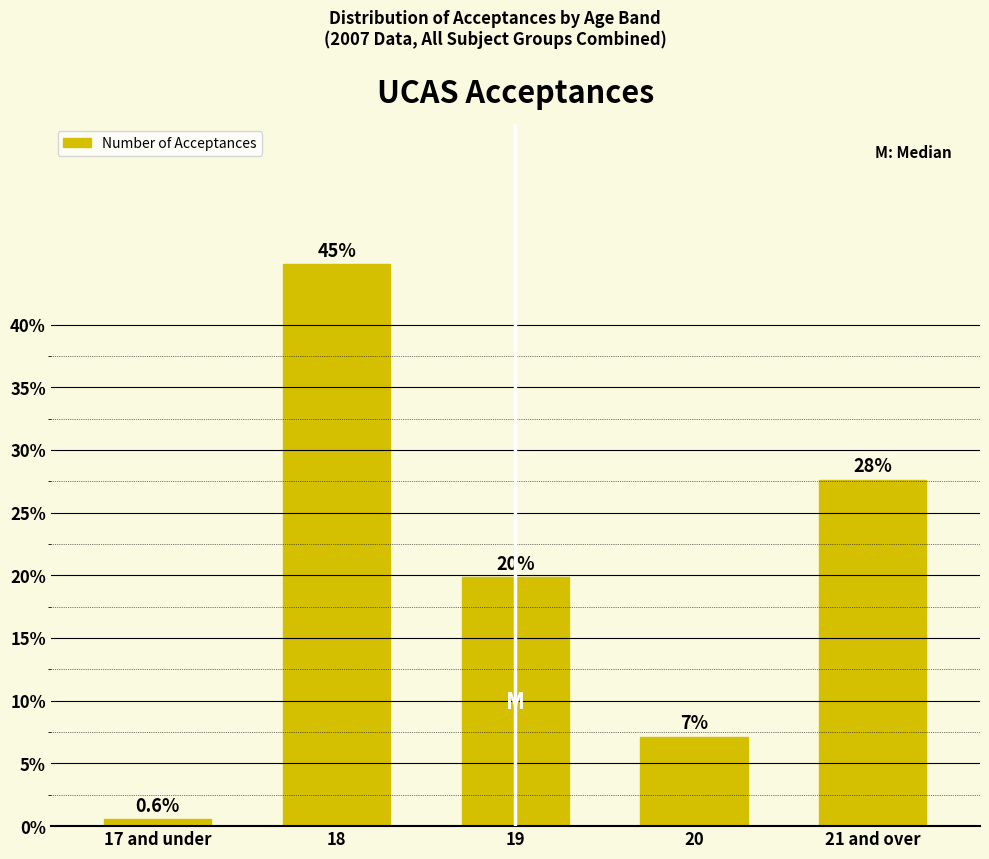

How many bars are there in total?

5